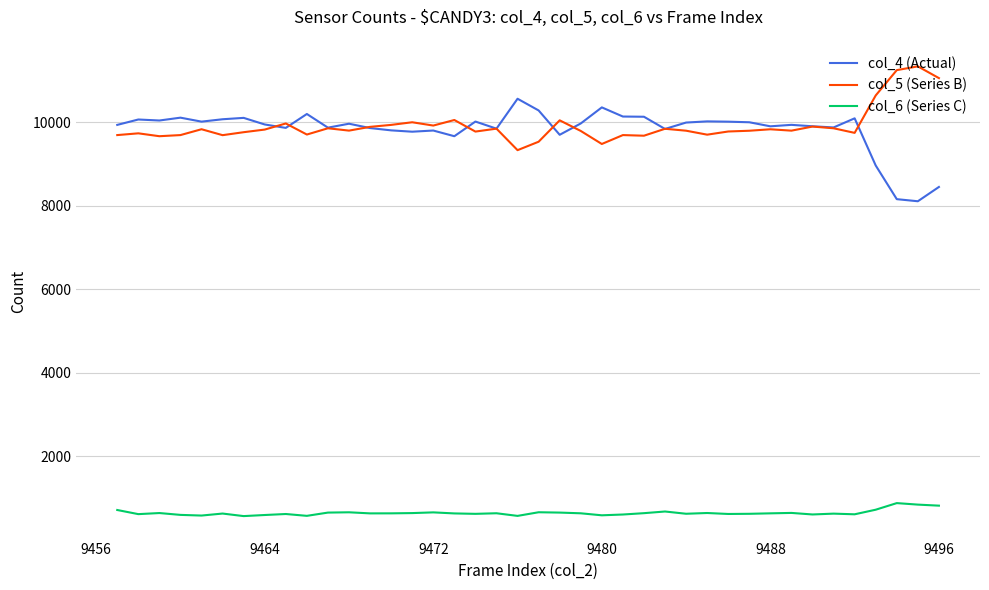

True or false: col_5 (Series B) and col_6 (Series C) cross at least once.

False